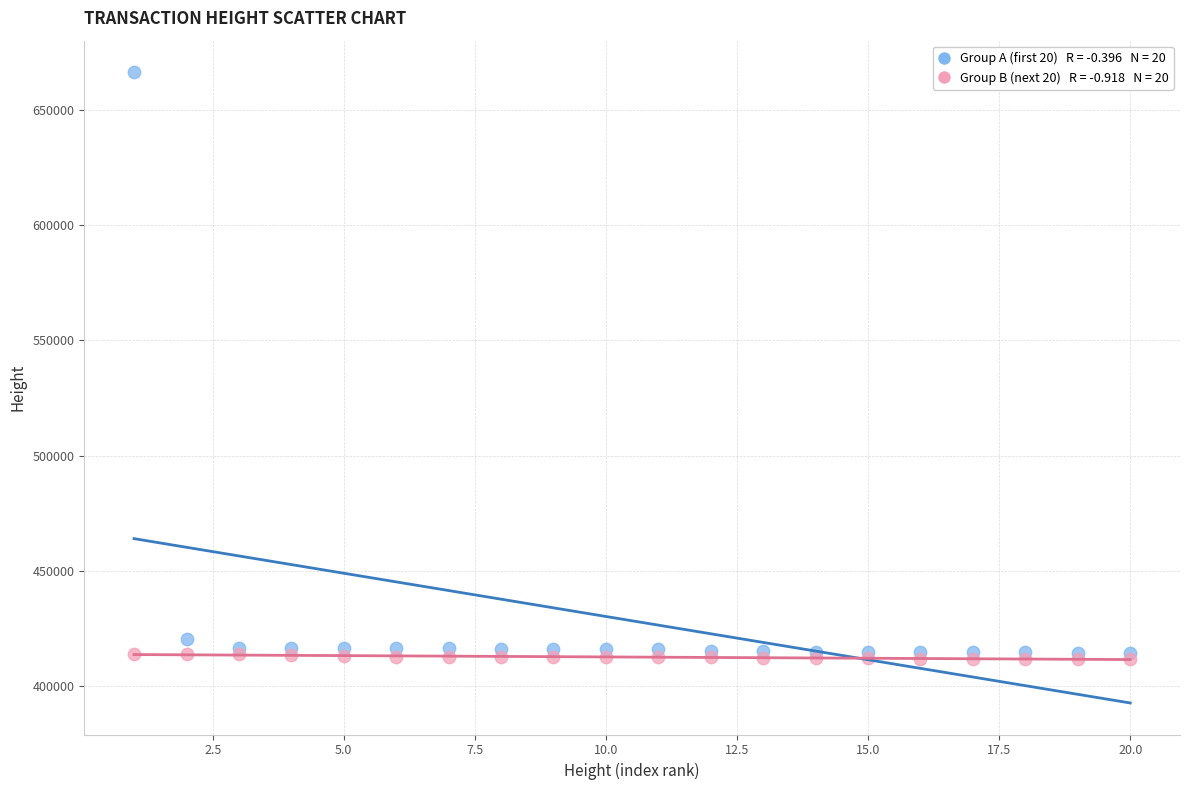

Across all series, what Y value is closest to 539089?

420531